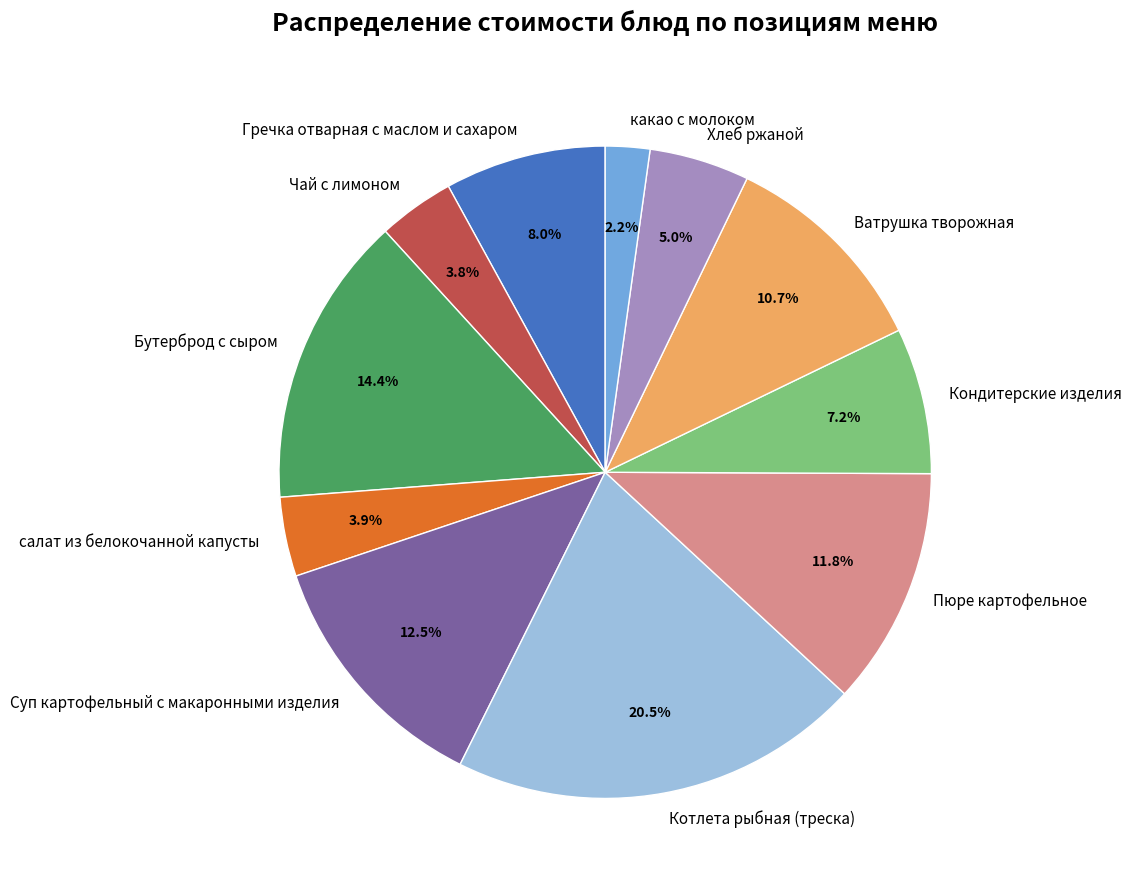

To the nearest percent, what portion does Пюре картофельное represent?

12%